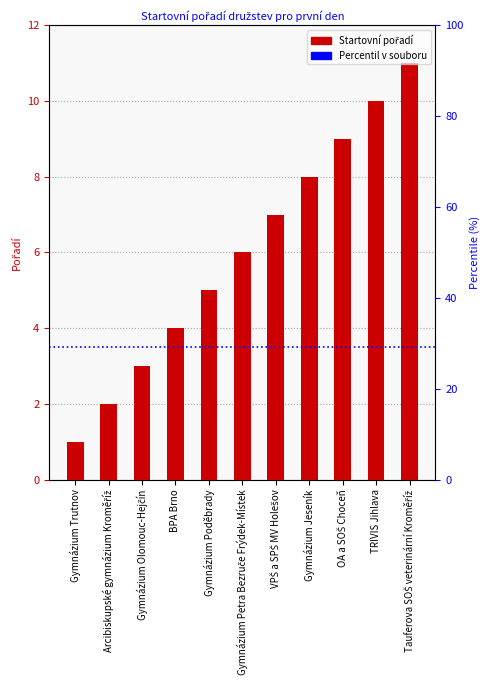

Rank the categories by value from lowest to highest.

Gymnázium Trutnov, Arcibiskupské gymnázium Kroměříž, Gymnázium Olomouc-Hejčín, BPA Brno, Gymnázium Poděbrady, Gymnázium Petra Bezruče Frýdek-Místek, VPŠ a SPŠ MV Holešov, Gymnázium Jeseník, OA a SOŠ Choceň, TRIVIS Jihlava, Tauferova SOŠ veterinární Kroměříž